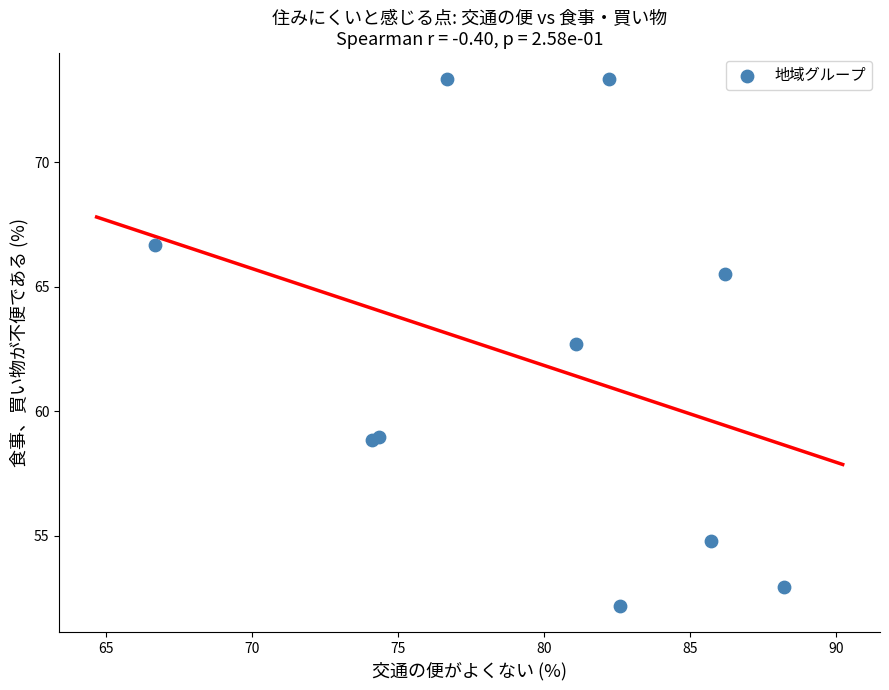

What Y value in the scatter plot is closest to 62?

62.7